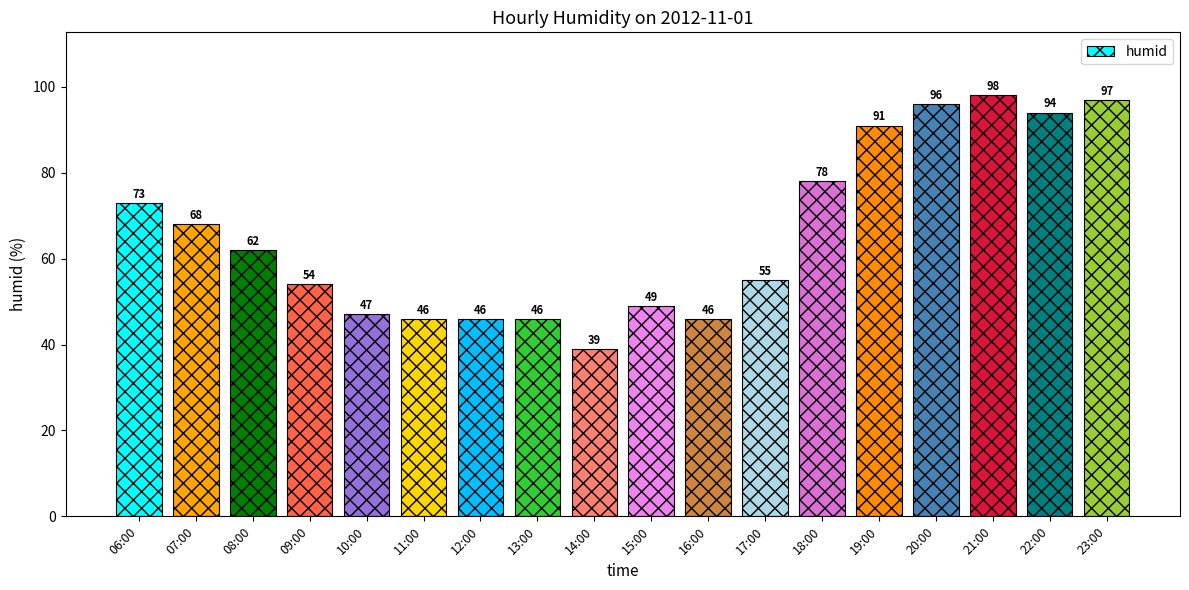

Reading left to right, what are all the values shown in this chart?

73	68	62	54	47	46	46	46	39	49	46	55	78	91	96	98	94	97